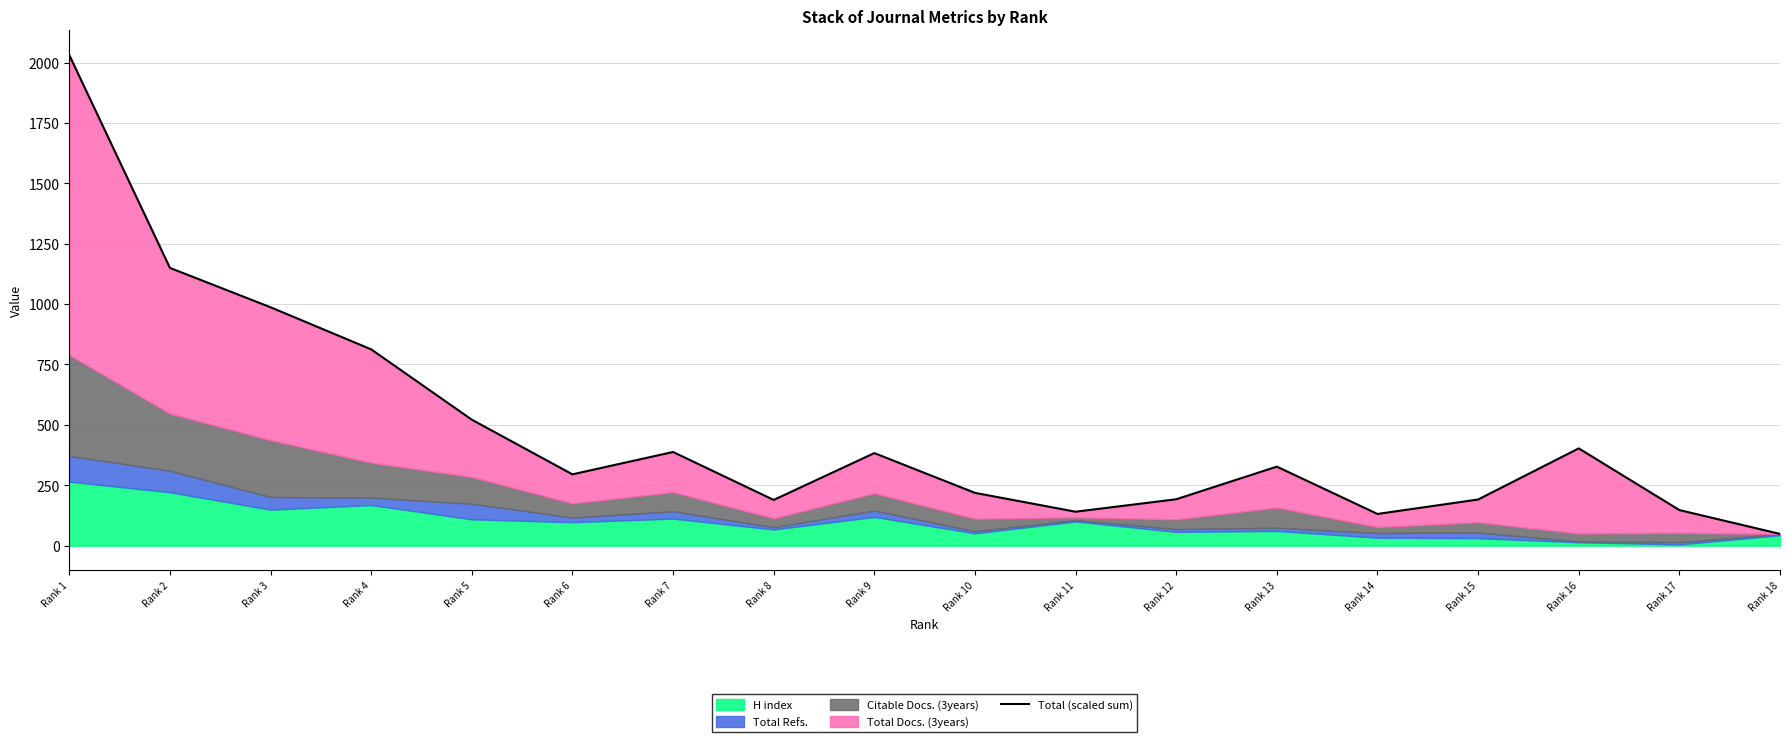

Reading left to right, extract all data points from this chart.

Rank 1=2031.2	Rank 2=1150.0	Rank 3=986.9	Rank 4=812.7	Rank 5=521.5	Rank 6=295.2	Rank 7=387.7	Rank 8=189.2	Rank 9=383.1	Rank 10=218.5	Rank 11=140.4	Rank 12=192.0	Rank 13=327.1	Rank 14=131.2	Rank 15=191.0	Rank 16=402.6	Rank 17=147.3	Rank 18=48.5